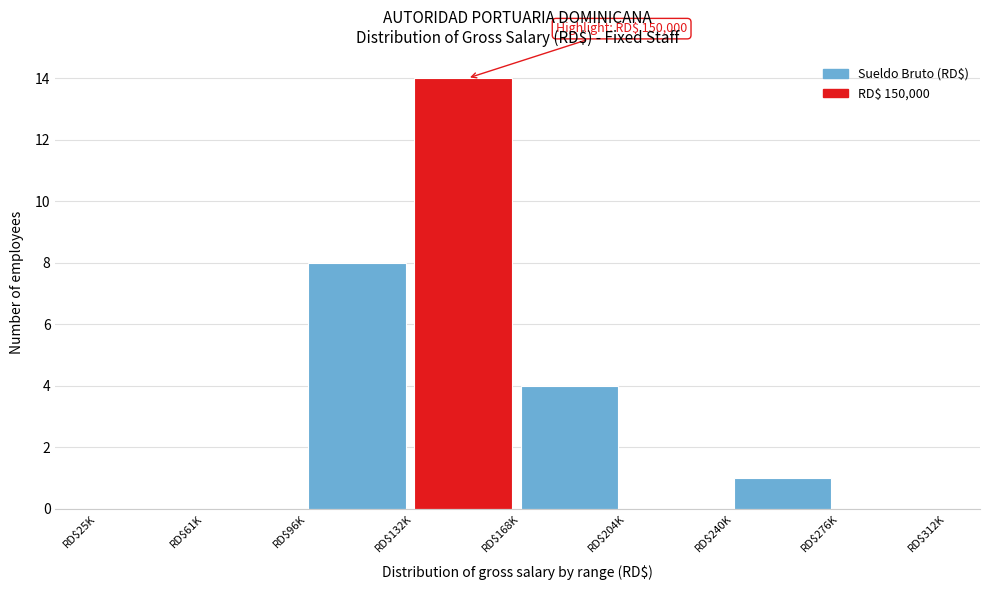

At which label is the value closest to 7?

RD$96K